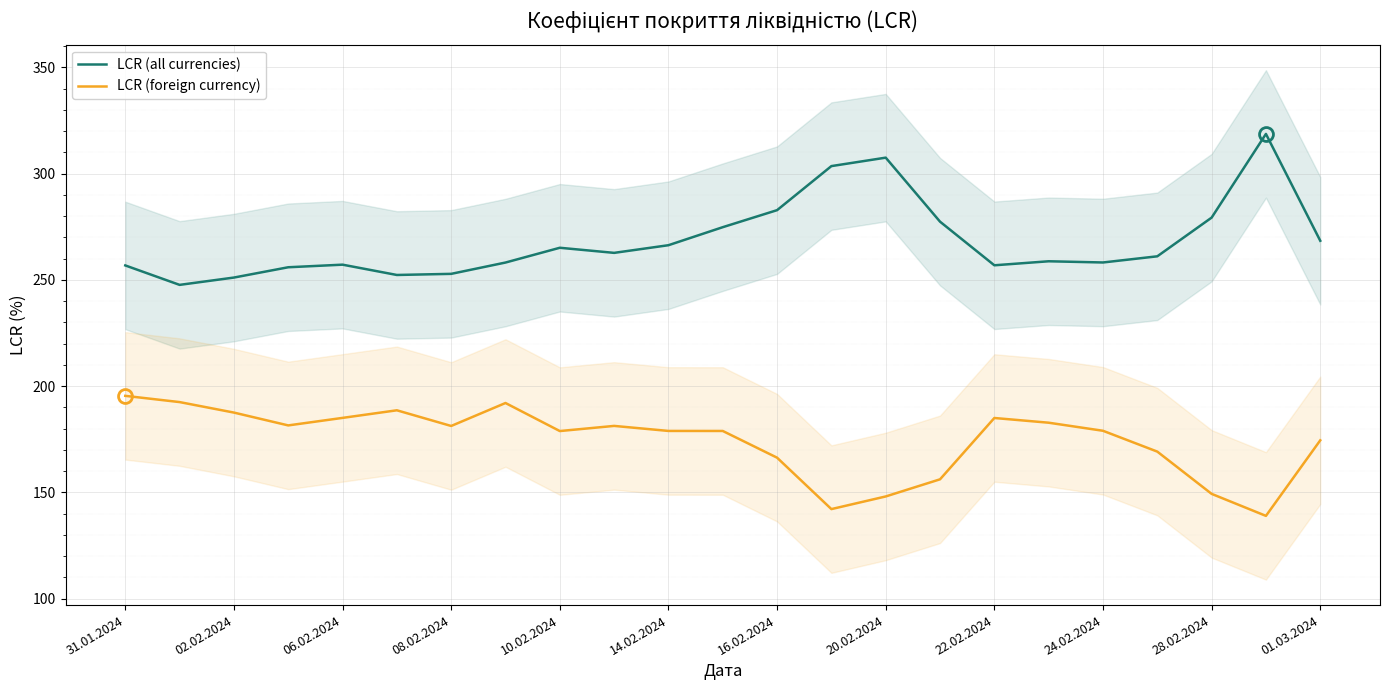

Reading left to right, list all the values displayed in this chart.

LCR (all currencies): 256.8	247.6	251.1	255.9	257.2	252.3	252.8	258.2	265.1	262.7	266.3	274.8	282.8	303.5	307.5	277.4	256.9	258.8	258.2	261.1	279.3	318.7	268.4
LCR (foreign currency): 195.4	192.5	187.5	181.5	185.0	188.6	181.2	192.0	178.8	181.3	178.9	178.9	166.3	142.1	148.1	156.1	185.0	182.8	179.0	169.2	149.3	138.9	174.5